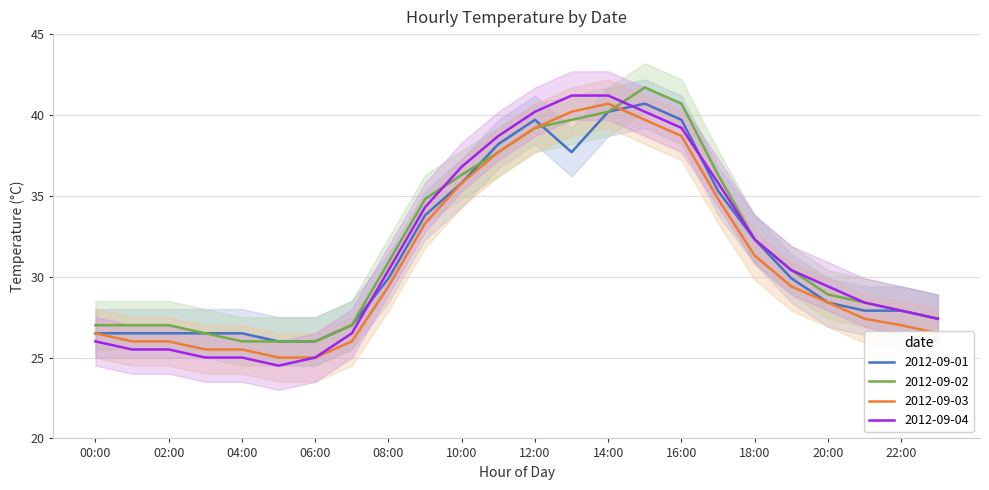

What is the difference between the 2012-09-01 values at 07:00 and 12:00?

12.7